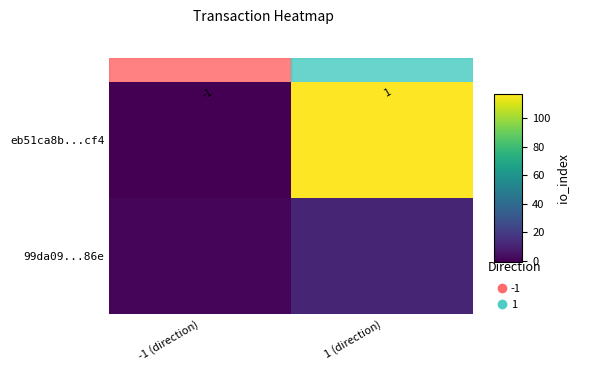

Reading left to right, list all the values displayed in this chart.

eb51ca8b...cf4: -1 (direction)=-1	1 (direction)=117
99da09...86e: -1 (direction)=1	1 (direction)=11